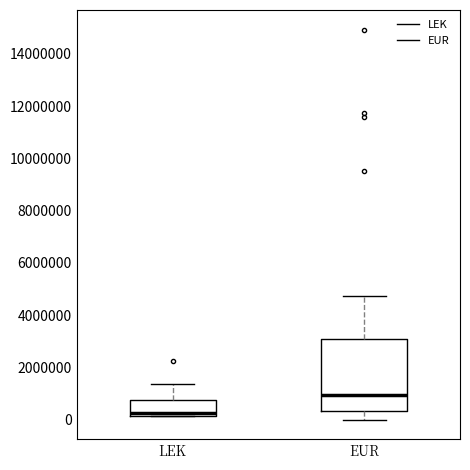

Where does the upper whisker of the box for LEK end on the y-axis? The values are not printed on the chart, so give them approximately, as read against the axis.

1400000